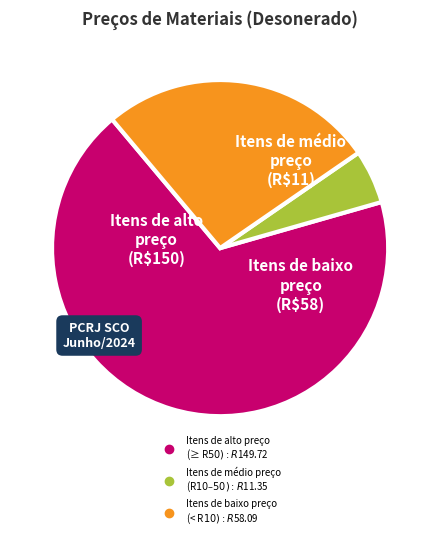

Does any single category account for the majority?

Yes